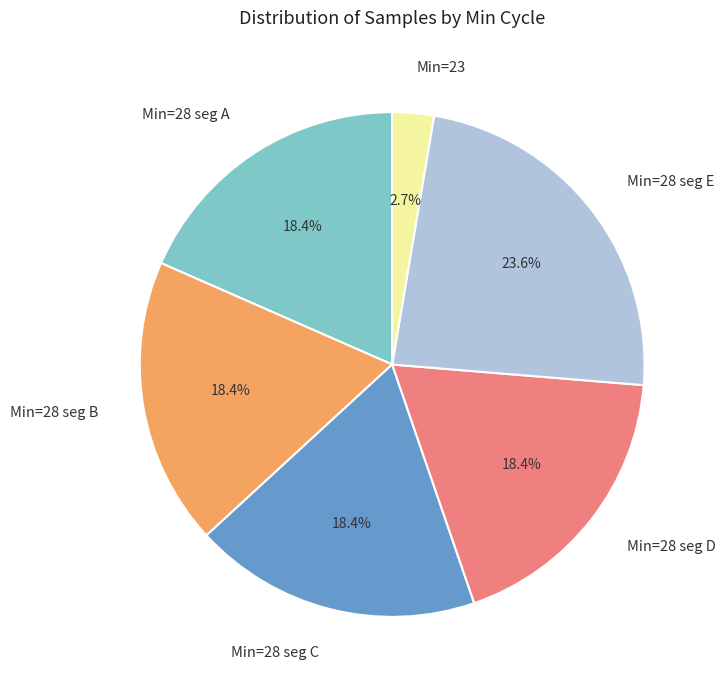

How many segments does this pie chart have?

6